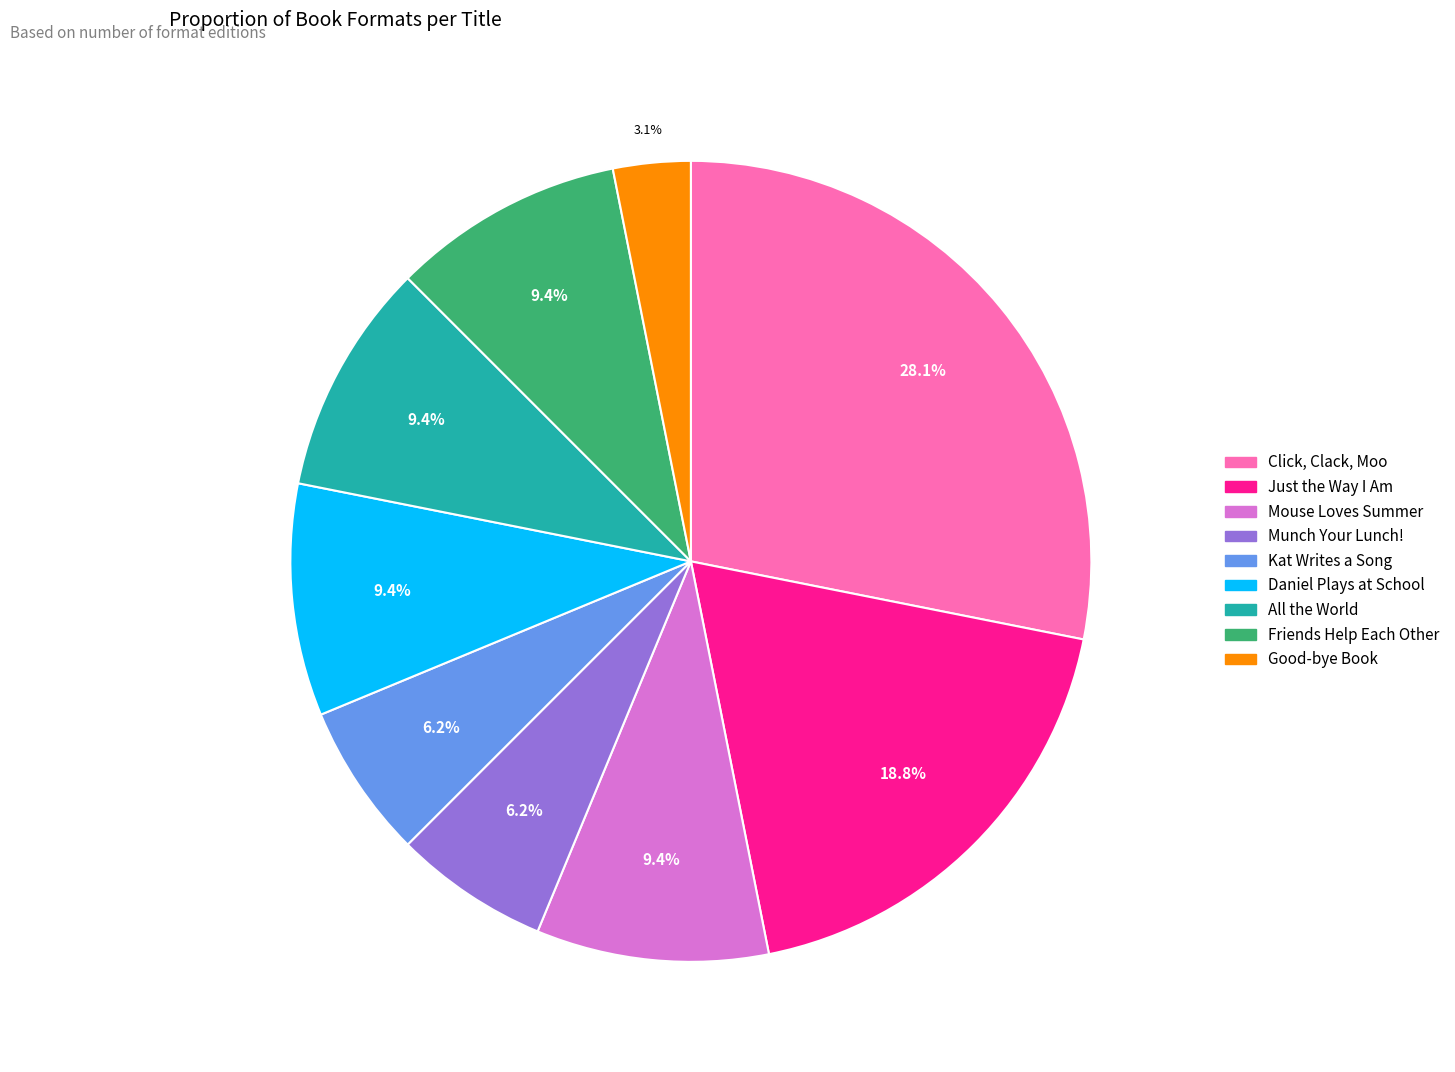

Count the number of slices in the pie.

9